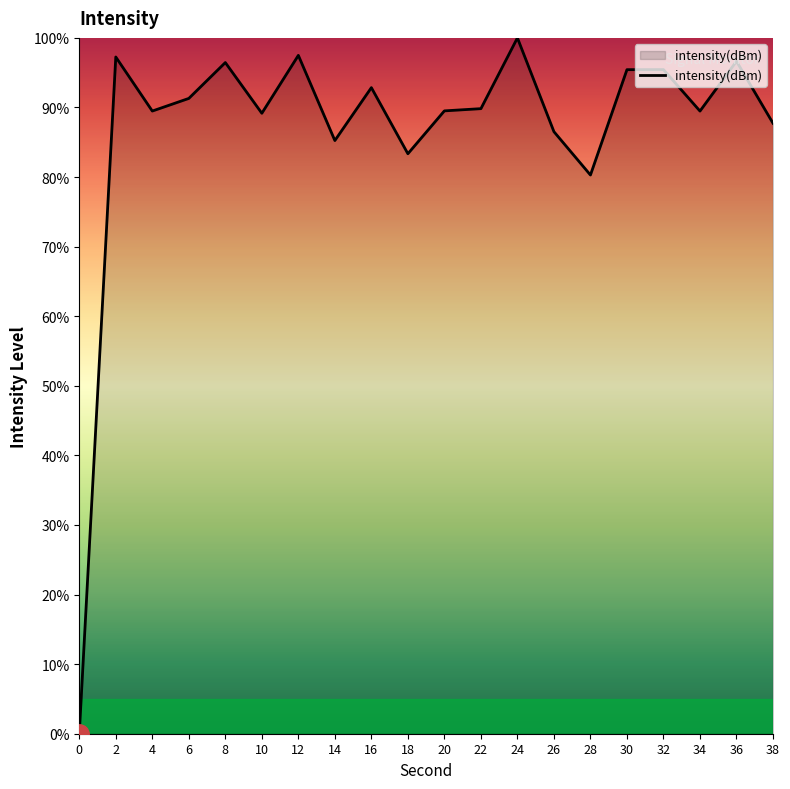

Which has a higher value, 2 or 16?

2